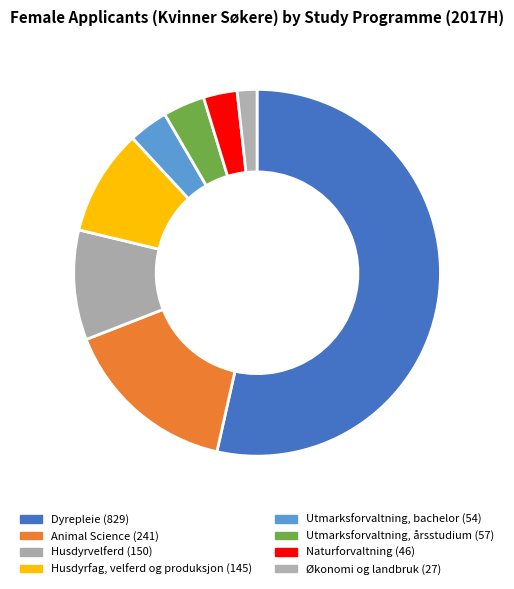

Is there a majority slice in this chart?

Yes